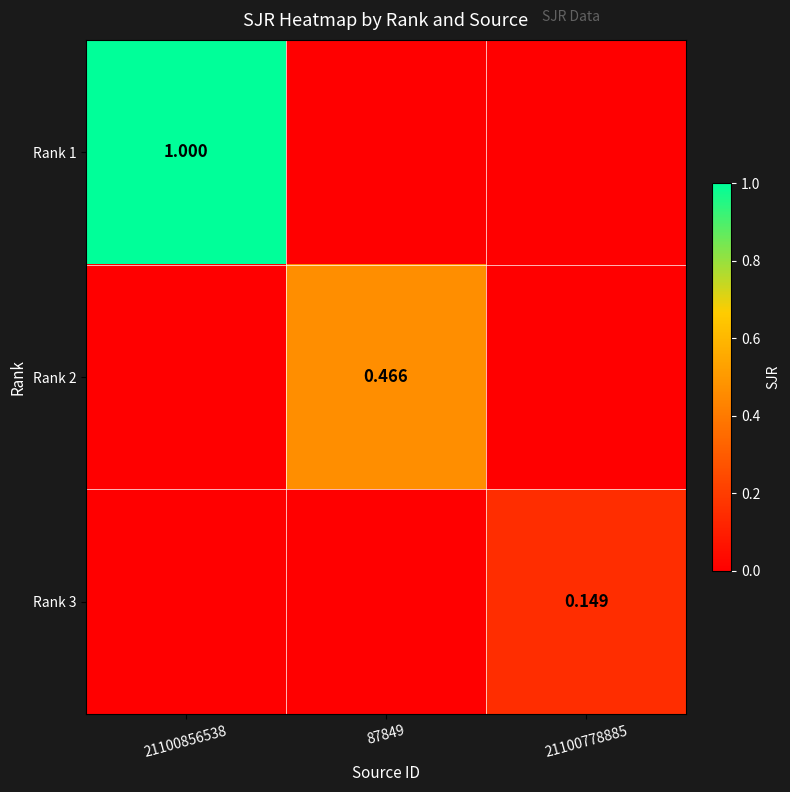

How many Rank 2 values are between 0 and 1?

3